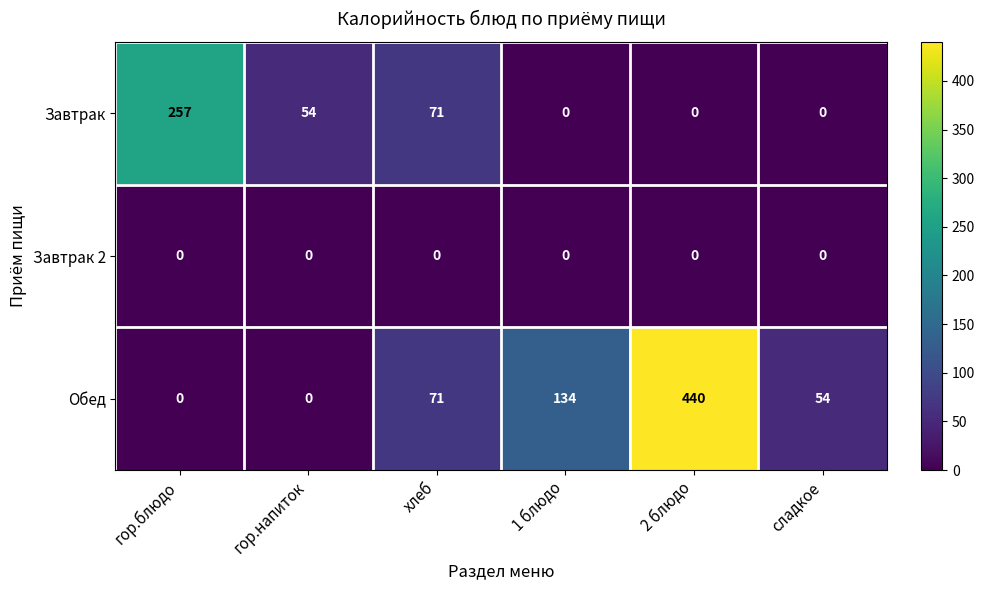

Which series has the widest spread of values?

Обед